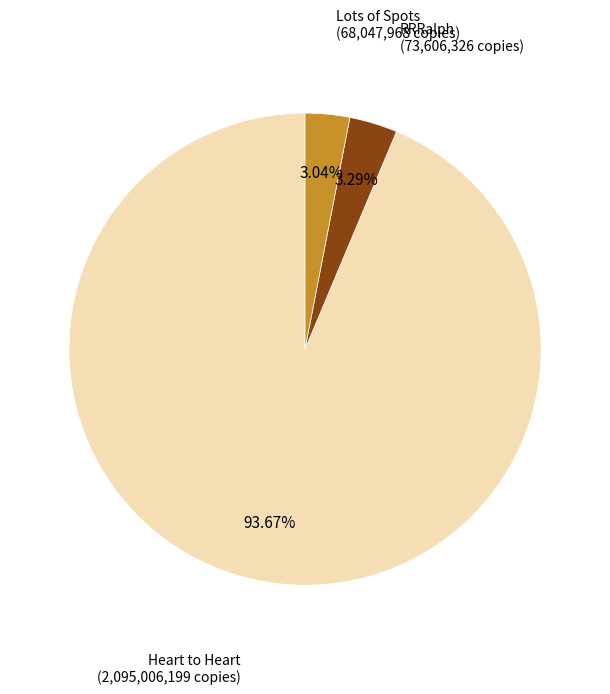

Does any single category account for the majority?

Yes